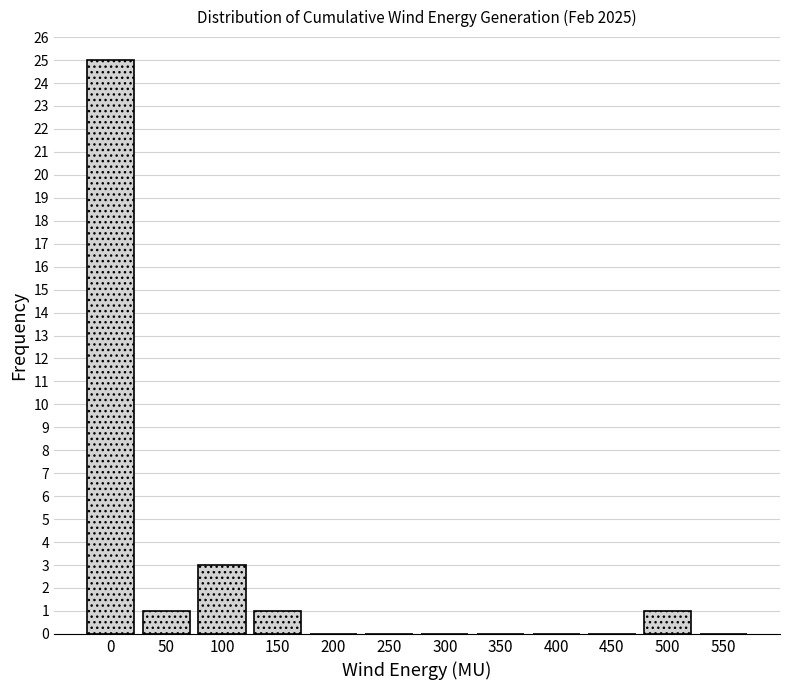

Reading left to right, extract all data points from this chart.

0=25	50=1	100=3	150=1	200=0	250=0	300=0	350=0	400=0	450=0	500=1	550=0